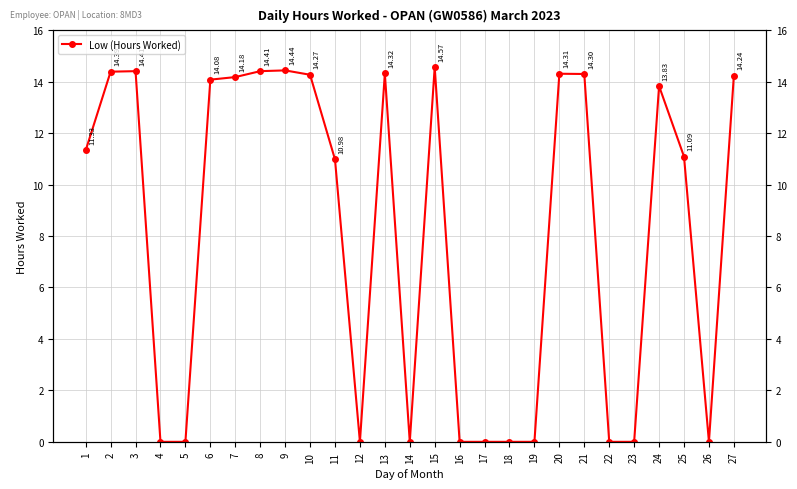

The chart shows a value of 0.0 at 19. True or false?

True